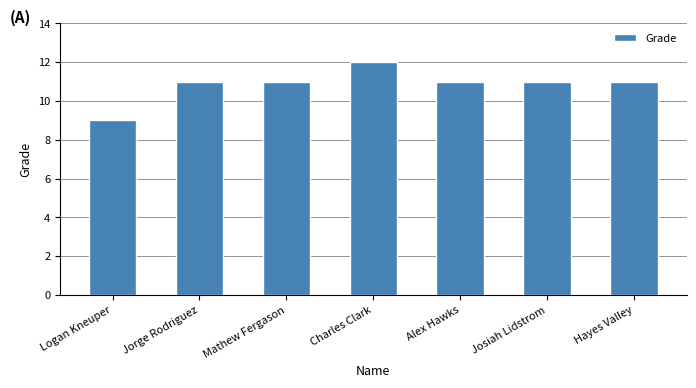

True or false: the data shows 11 at Alex Hawks.

True